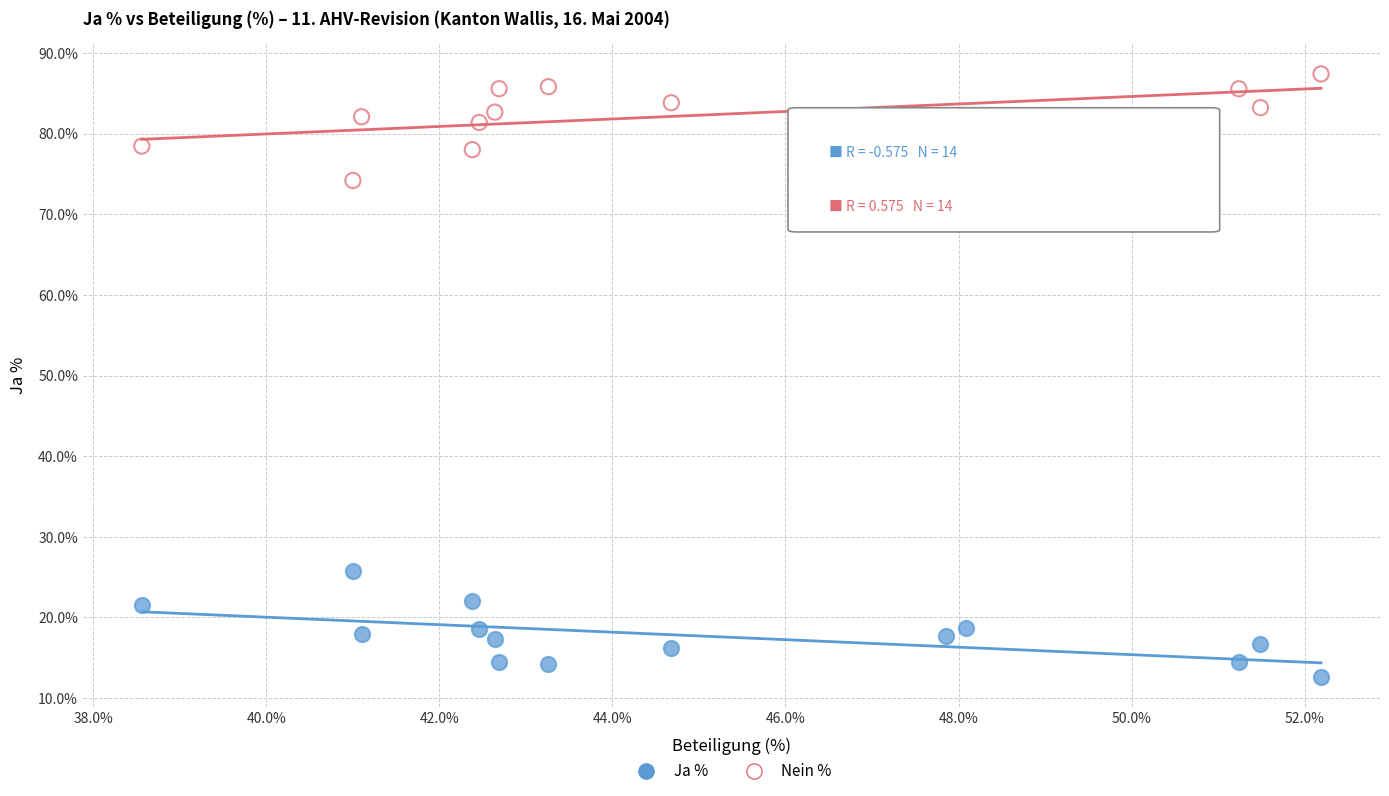

Across all data points, what is the range of X values (max minus min)?

13.6